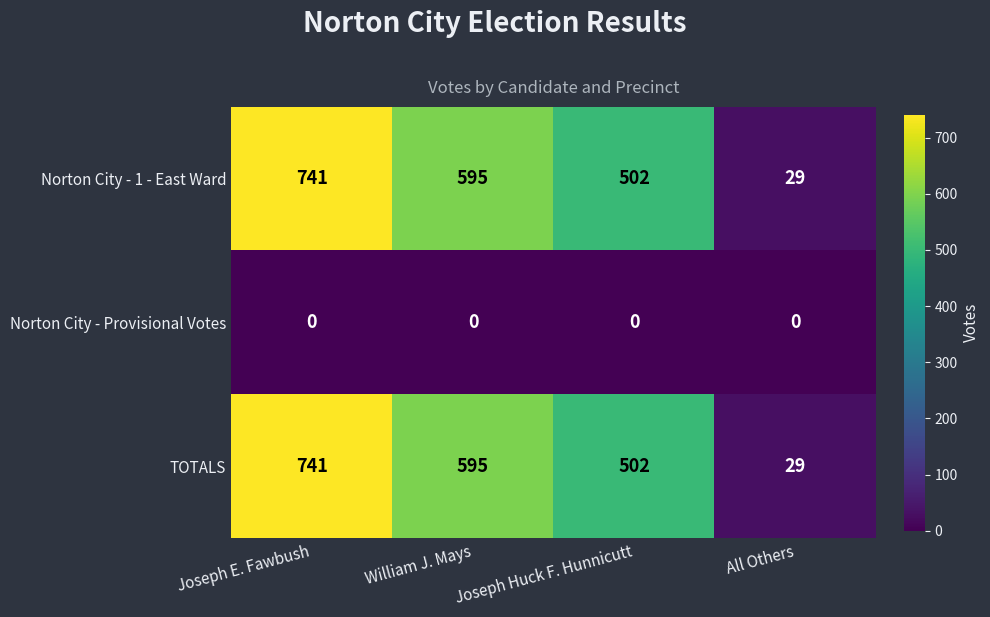

Which label corresponds to the largest value in the chart?

Joseph E. Fawbush